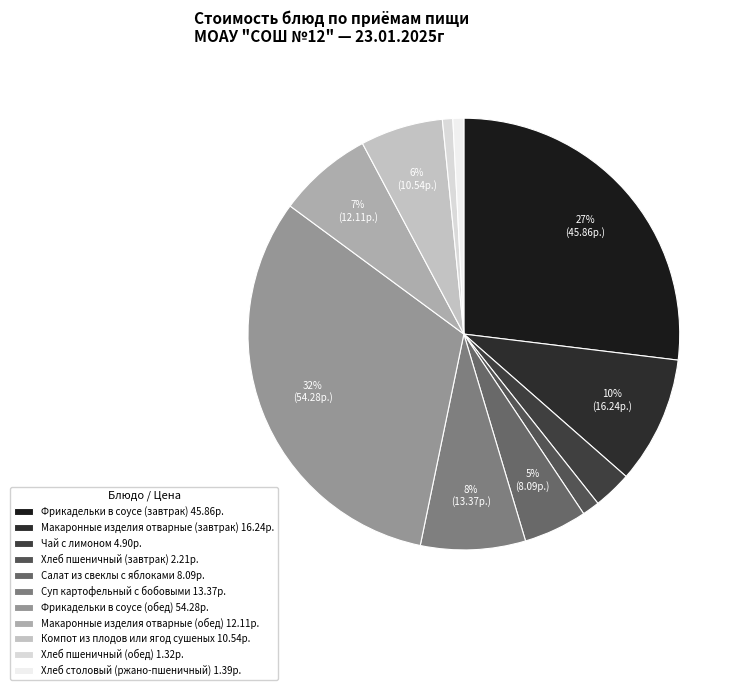

What is the change in value from Салат из свеклы с яблоками to Фрикадельки в соусе (обед)?

+46.2